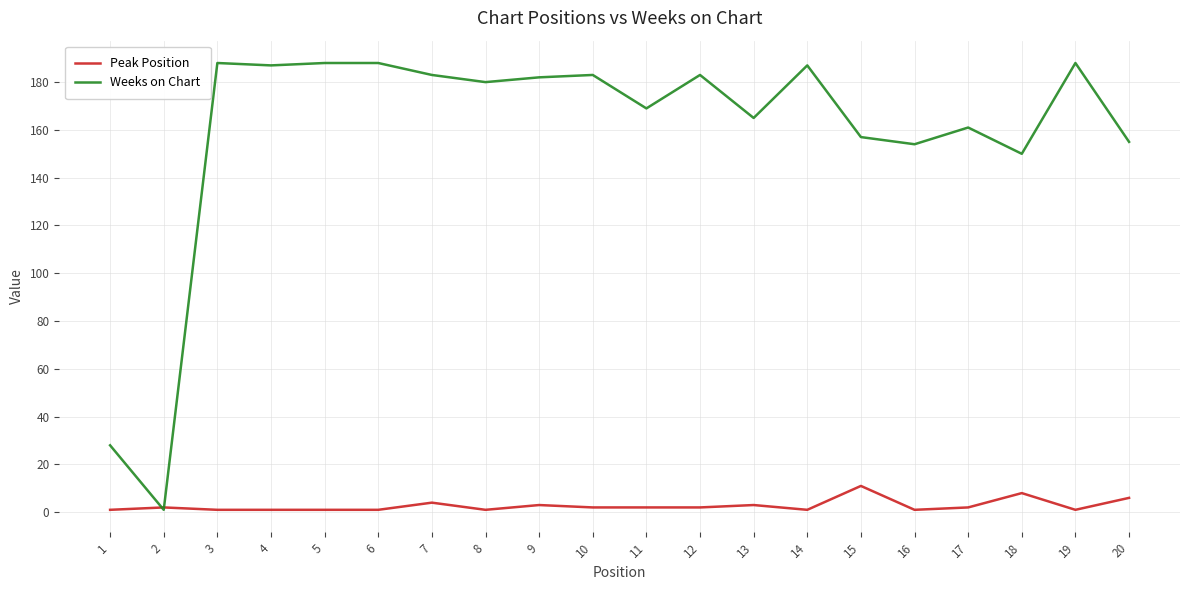

List the series in order of their peak value, lowest first.

Peak Position, Weeks on Chart